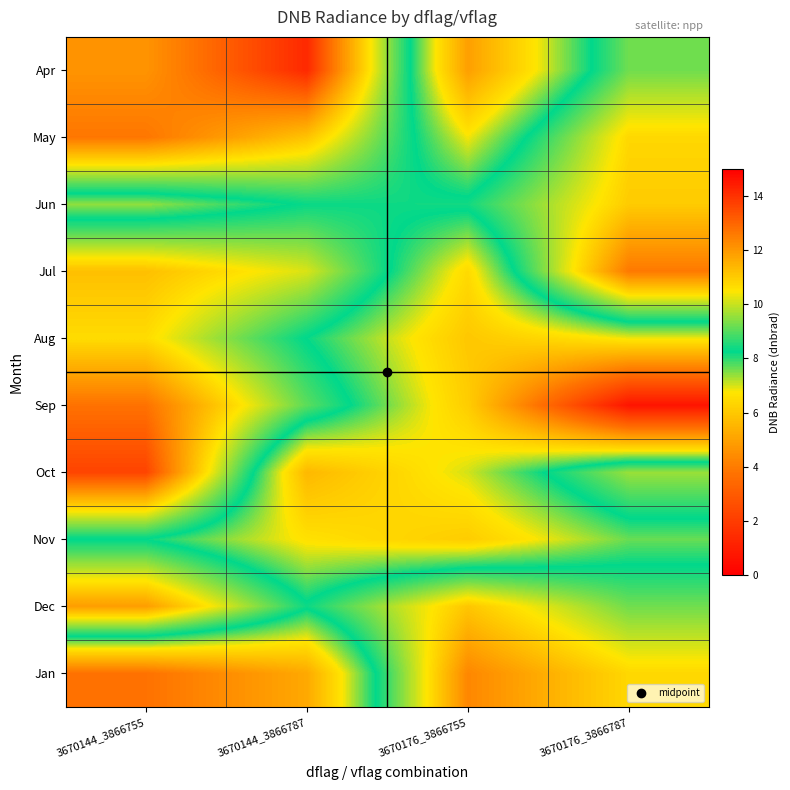

At 3670176_3866787, list the series in order from largest to smallest.

Jul, Jun, May, Jan, Oct, Apr, Dec, Nov, Aug, Sep